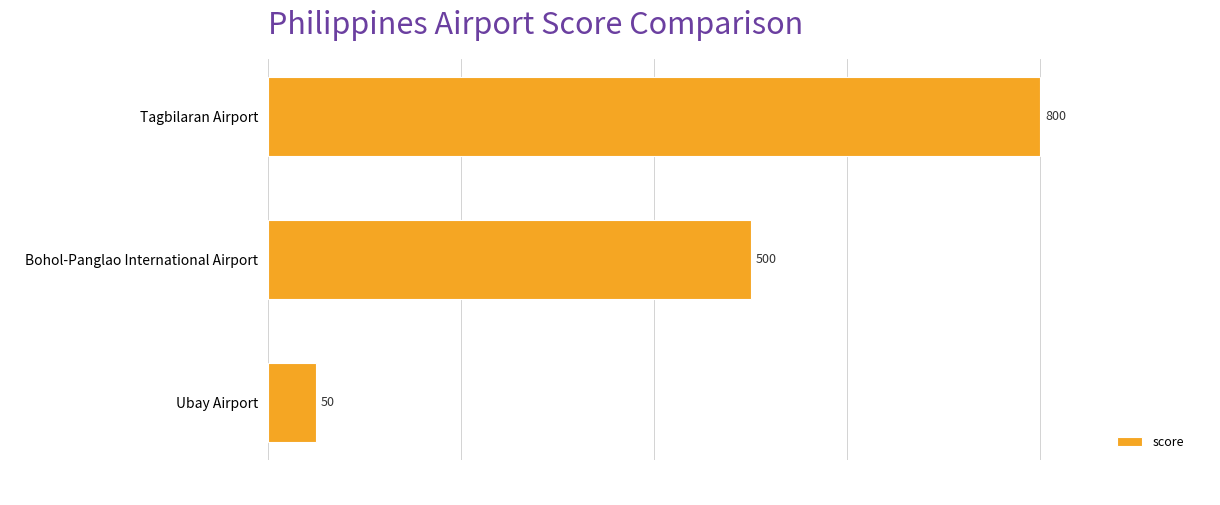

Reading top to bottom, list all the values displayed in this chart.

800	500	50